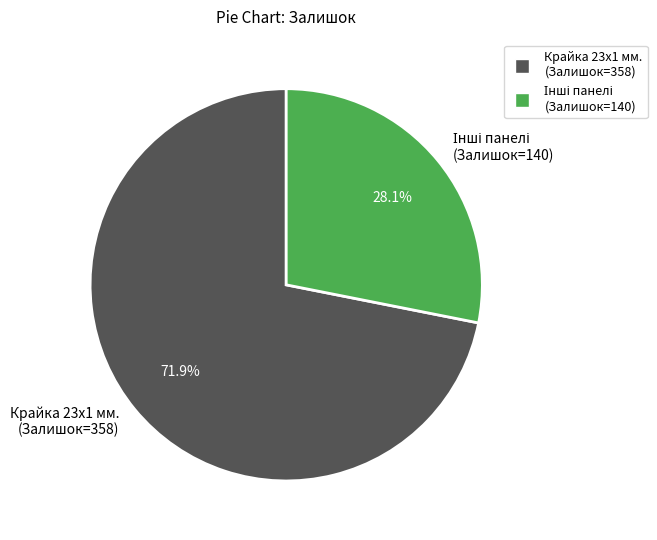

Does any single category account for the majority?

Yes